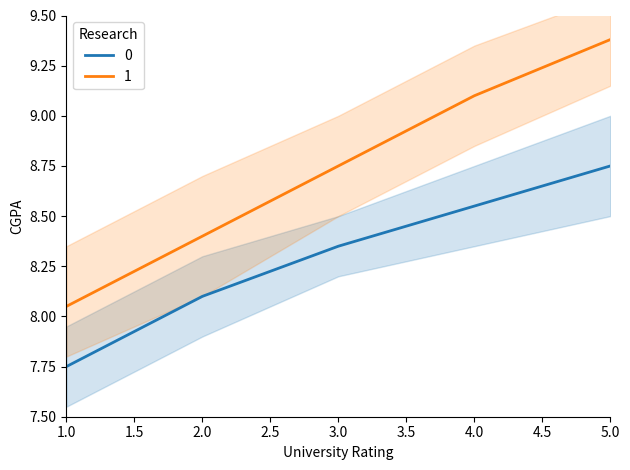

True or false: 1 and 0 intersect in this chart.

False